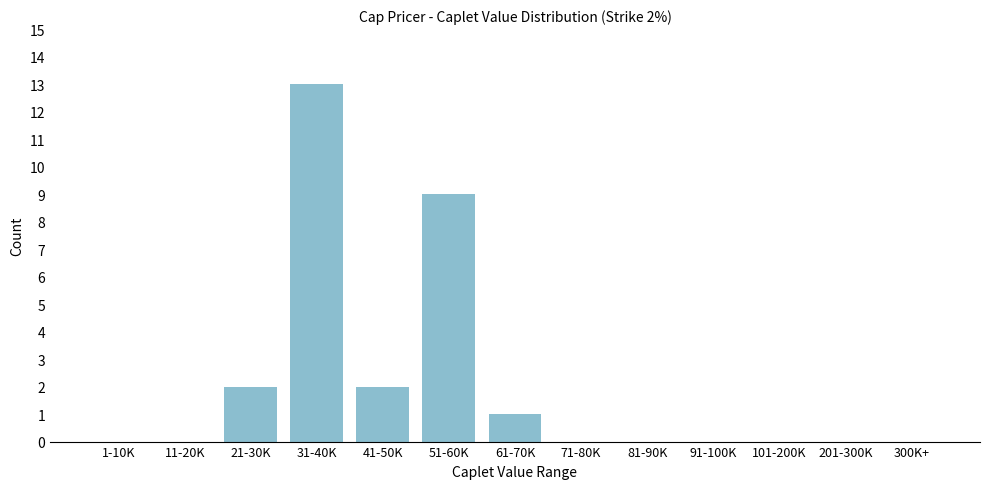

Reading left to right, what are all the values shown in this chart?

1-10K=0	11-20K=0	21-30K=2	31-40K=13	41-50K=2	51-60K=9	61-70K=1	71-80K=0	81-90K=0	91-100K=0	101-200K=0	201-300K=0	300K+=0